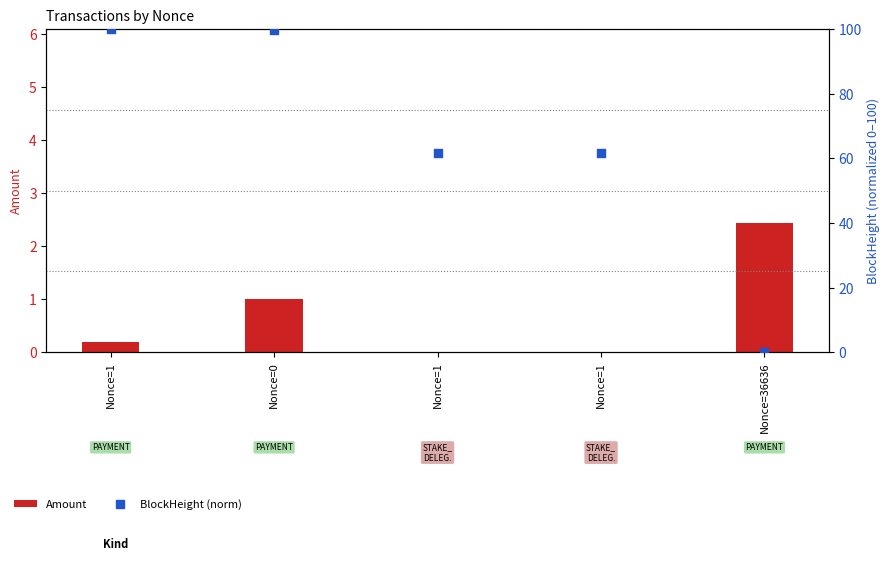

At which category is the sum across all series the highest?

Nonce=0